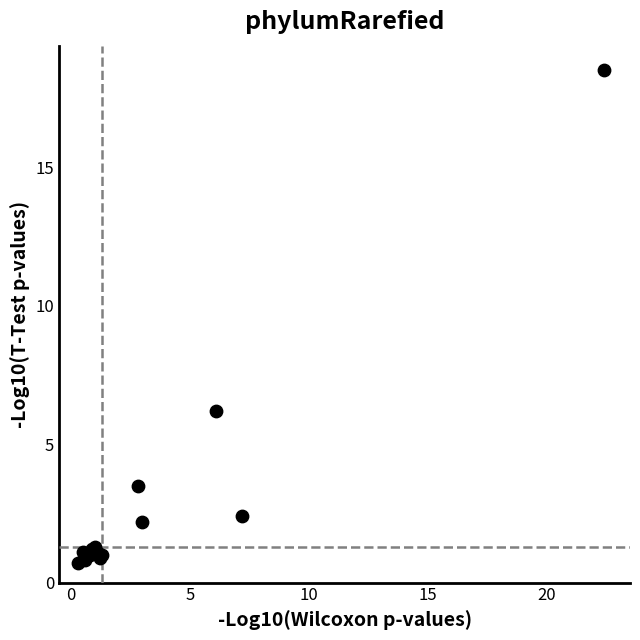

What Y value in the scatter plot is closest to 9?

6.2